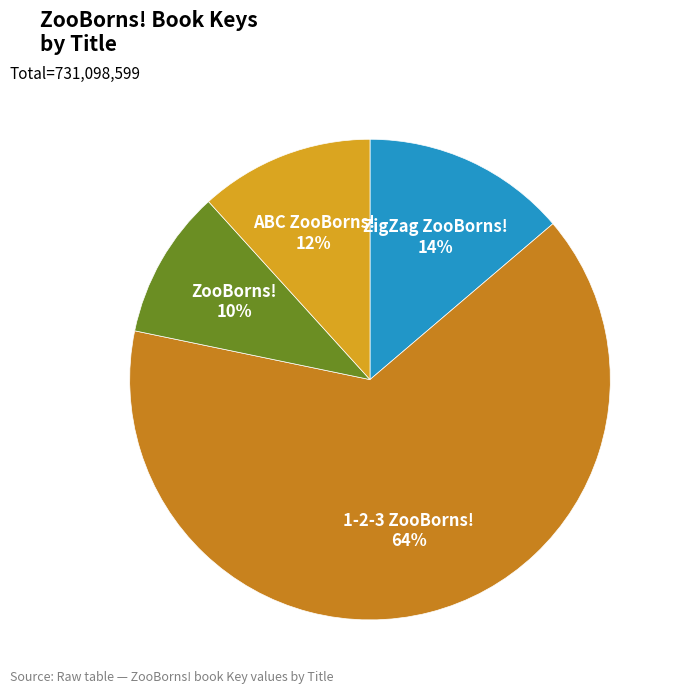

Does 1-2-3 ZooBorns! account for over 50% of the chart?

Yes